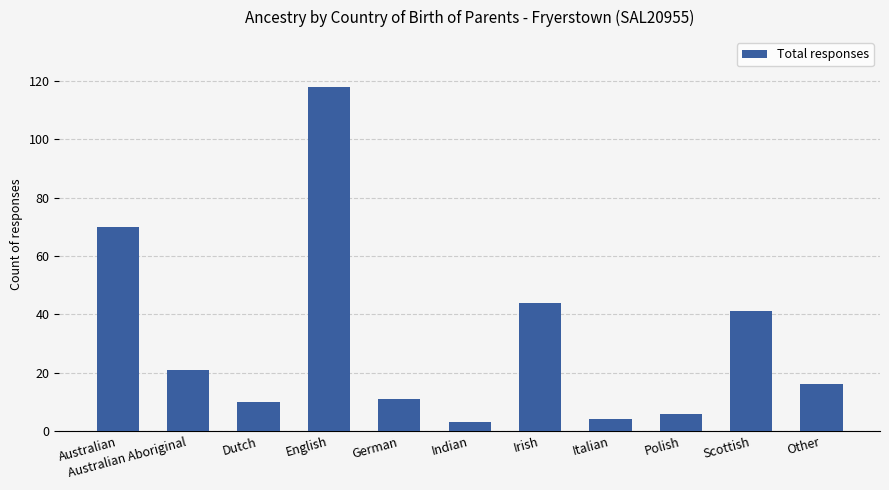

Where is the data nearest to the value 60?

Australian